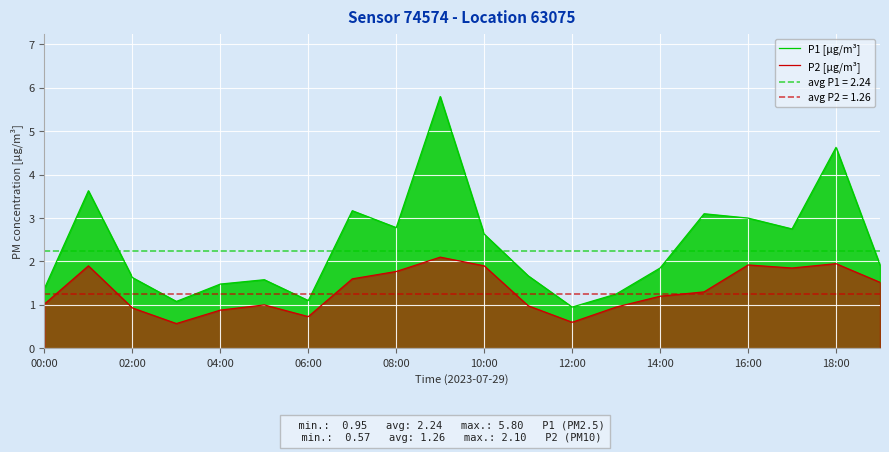

Reading left to right, transcribe all the data shown in this chart.

P1 [µg/m³]: 1.4	3.6	1.6	1.1	1.5	1.6	1.1	3.2	2.8	5.8	2.6	1.7	0.9	1.2	1.9	3.1	3.0	2.8	4.6	1.9
P2 [µg/m³]: 1.0	1.9	0.9	0.6	0.9	1.0	0.7	1.6	1.8	2.1	1.9	1.0	0.6	0.9	1.2	1.3	1.9	1.9	1.9	1.5